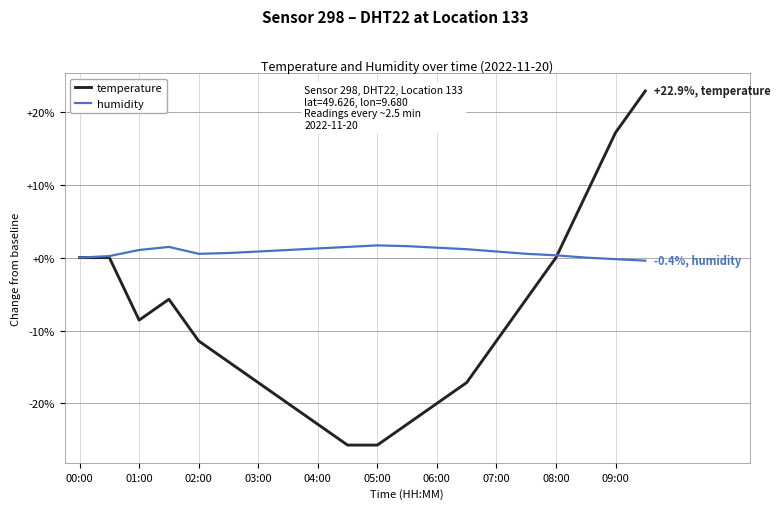

Which series has the largest total across all categories?

humidity